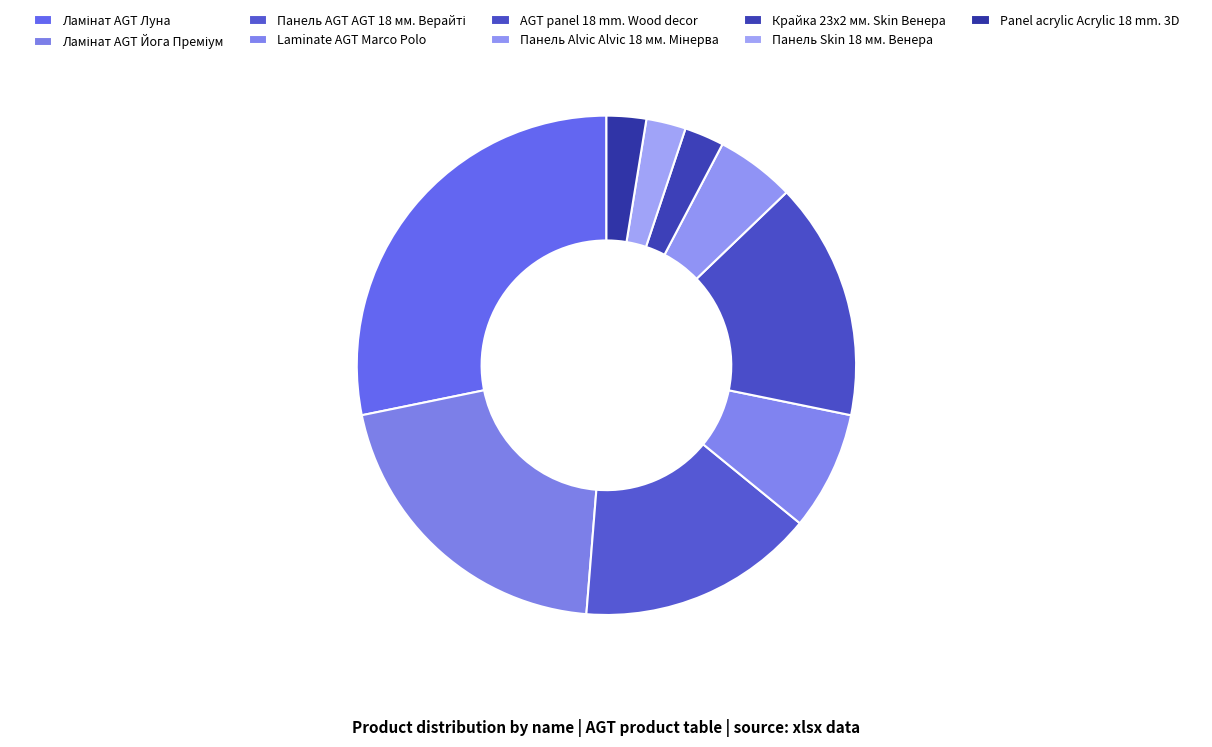

Rank the categories by value from highest to lowest.

Ламінат AGT Луна, Ламінат AGT Йога Преміум, Панель AGT AGT 18 мм. Верайті, AGT panel 18 mm. Wood decor, Laminate AGT Marco Polo, Панель Alvic Alvic 18 мм. Мінерва, Крайка 23x2 мм. Skin Венера, Панель Skin 18 мм. Венера, Panel acrylic Acrylic 18 mm. 3D